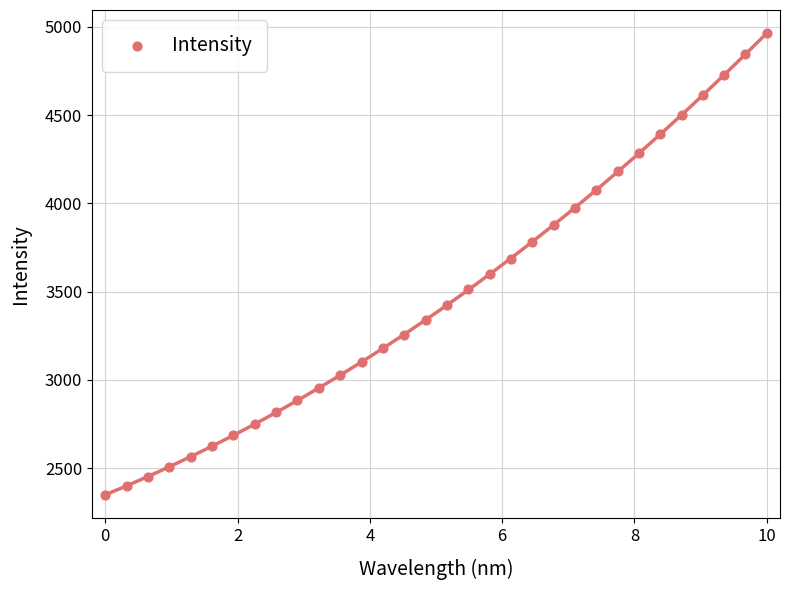

What is the range of Y values (max minus min)?

2617.1